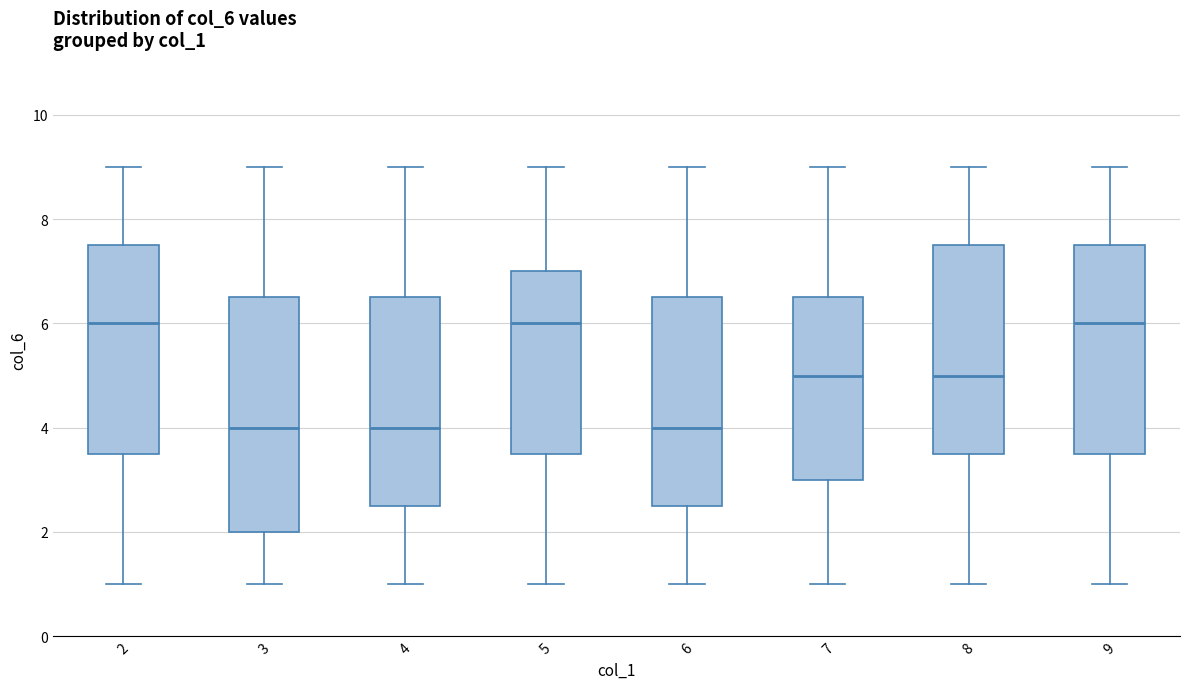

Comparing the boxes themselves (not the whiskers), which one is the tallest?

3